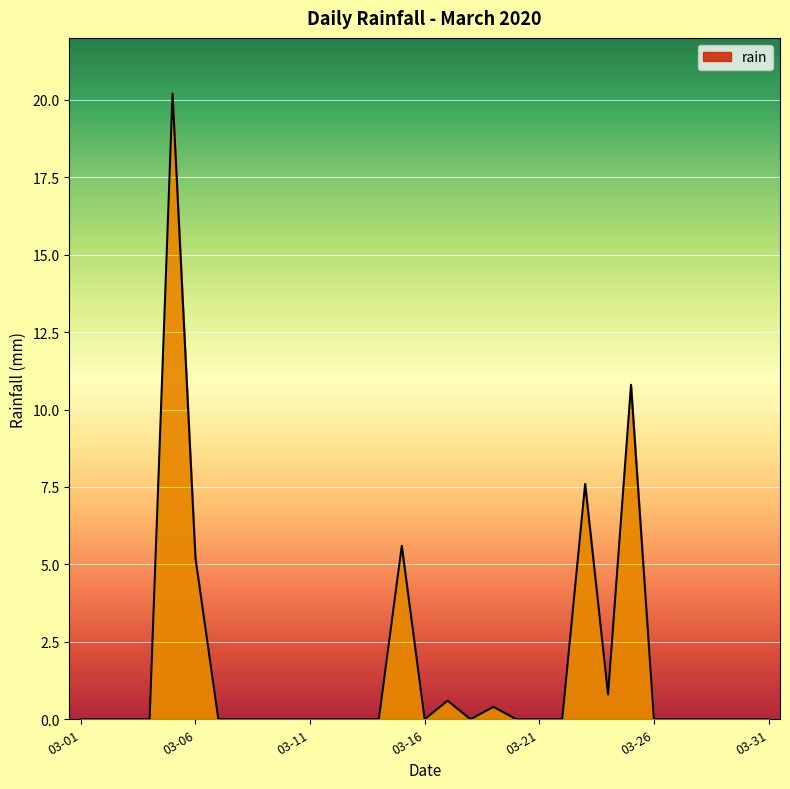

Does the chart display data point markers on the line(s)?

No